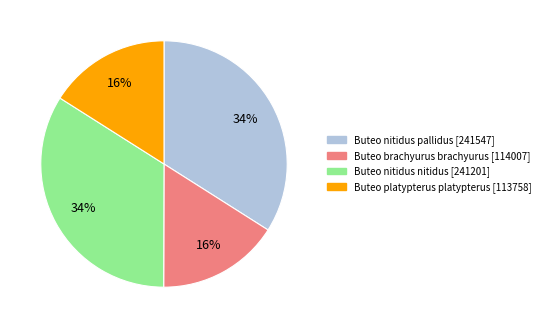

Combined, do Buteo platypterus platypterus and Buteo brachyurus brachyurus account for over 50%?

No